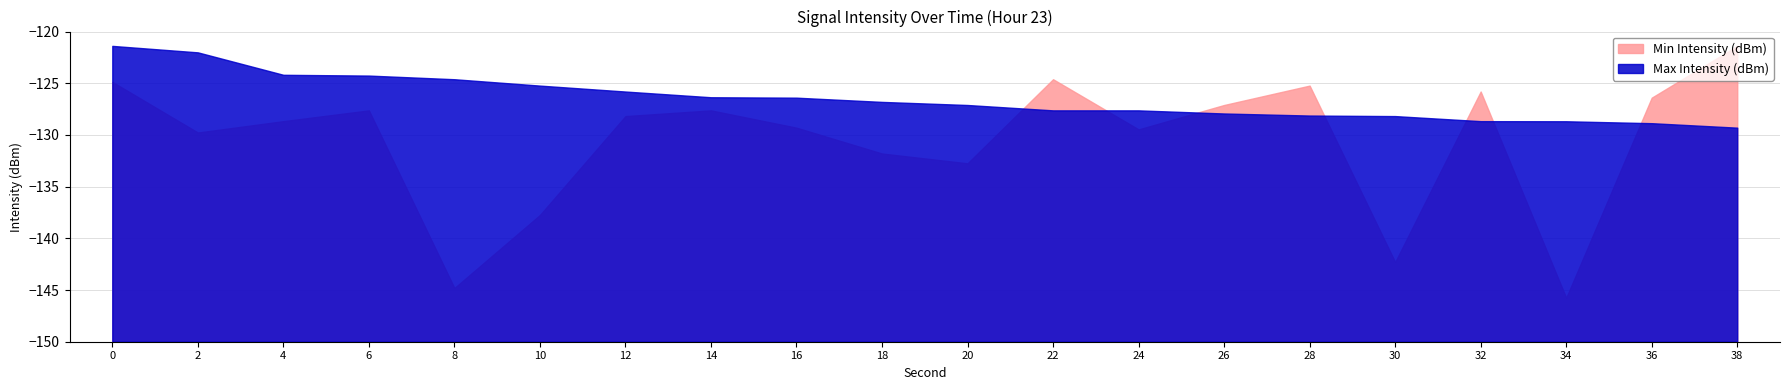

What is the difference between the Min Intensity (dBm) values at 14 and 32?

1.8